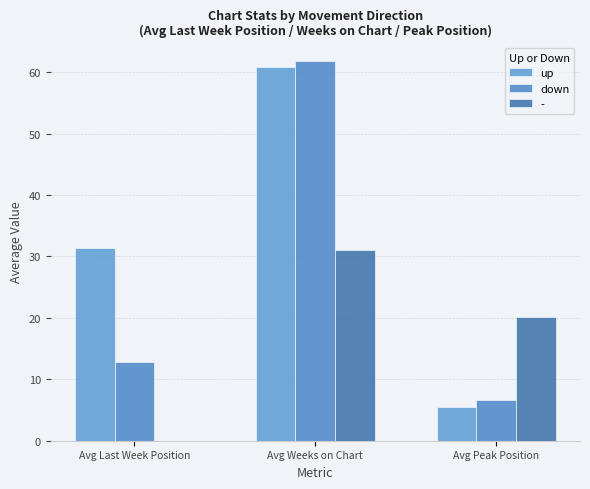

At which category does the chart reach its peak across all series?

Avg Weeks on Chart